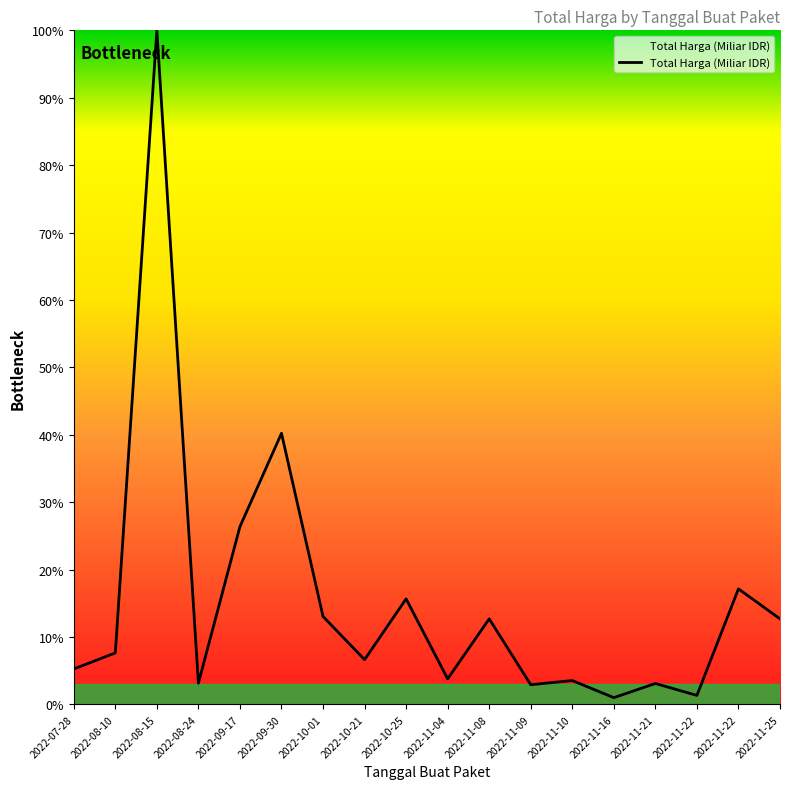

What is the greatest value displayed?

100.0